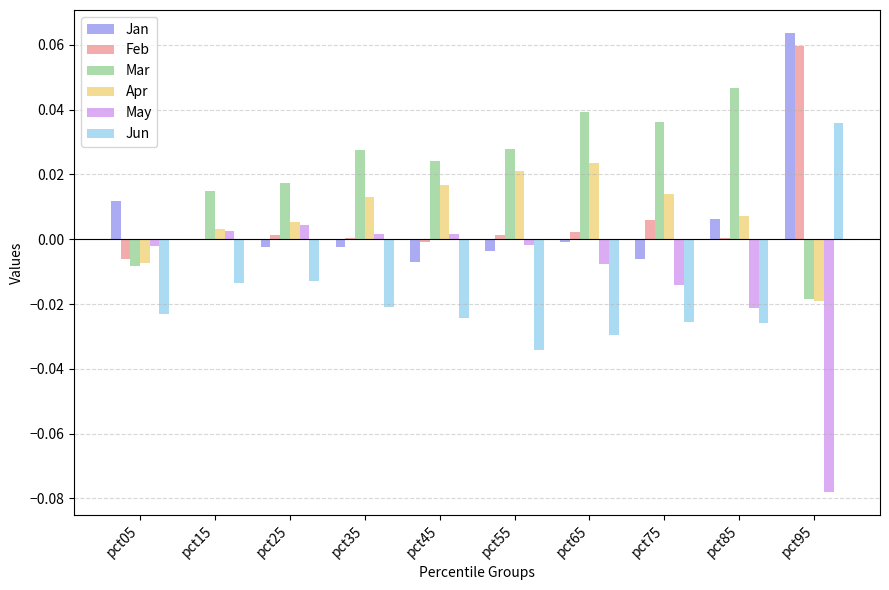

The value of Apr at pct45 is 0.0. True or false?

True